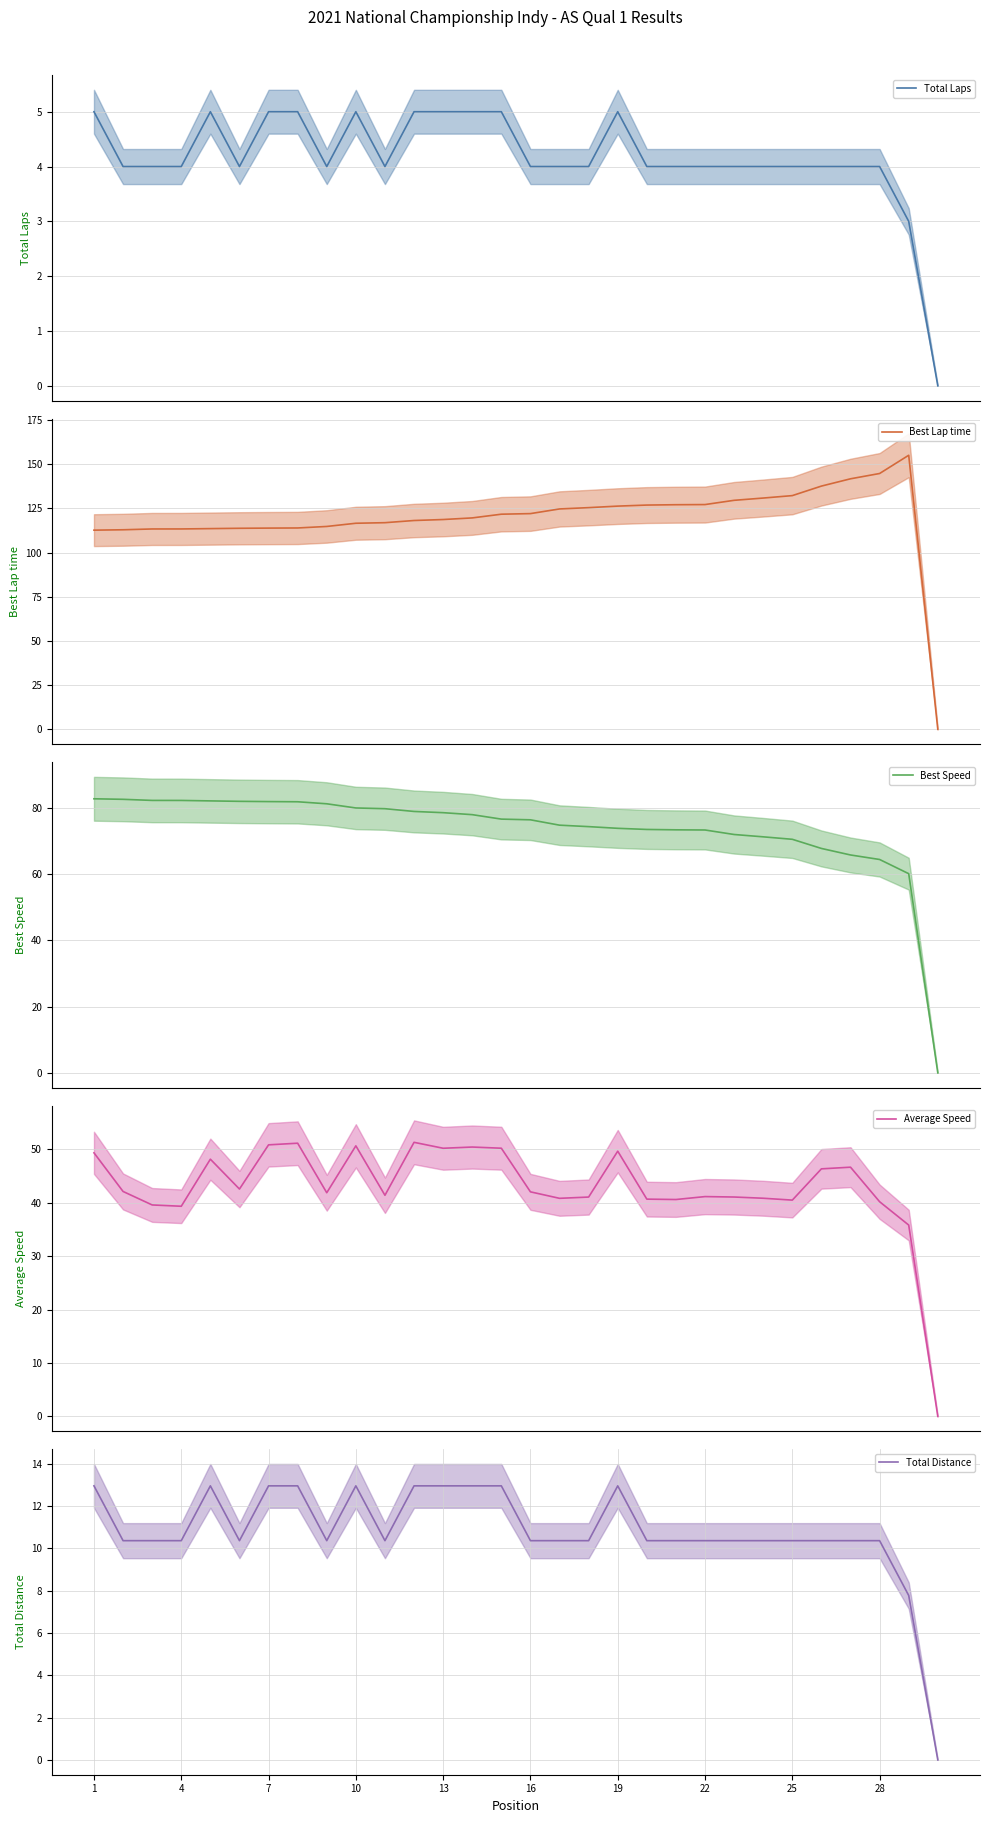

What is the total value across all series at 10?

249.4